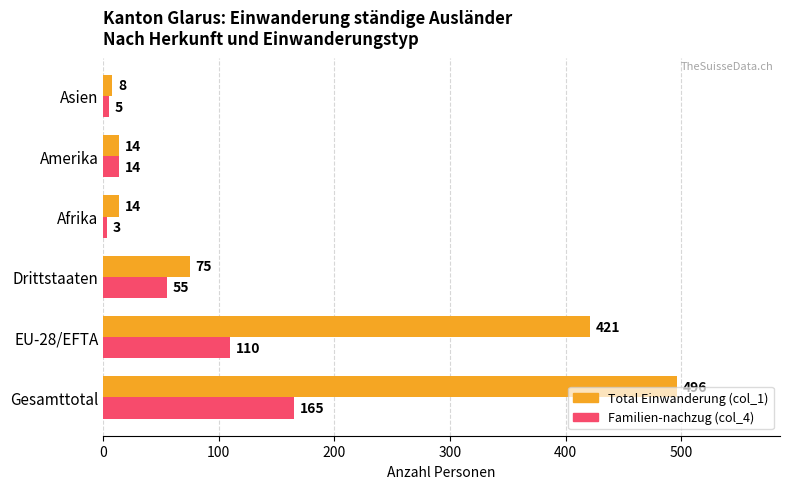

What is the spread (max minus min) of values at Gesamttotal?

331